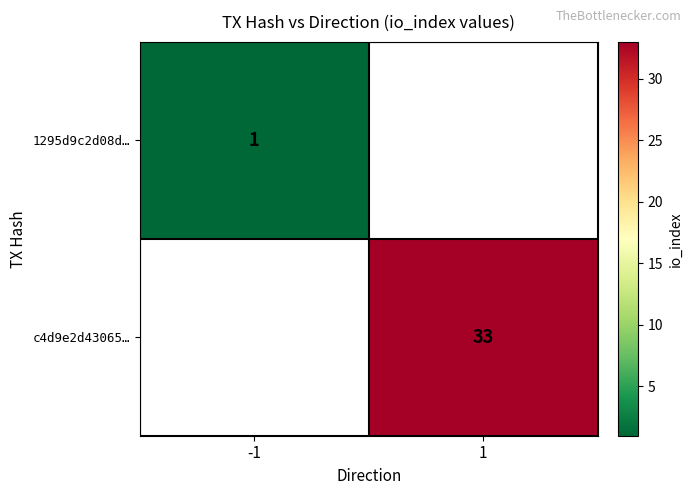

The c4d9e2d43065… series shows 48 at 1. True or false?

False